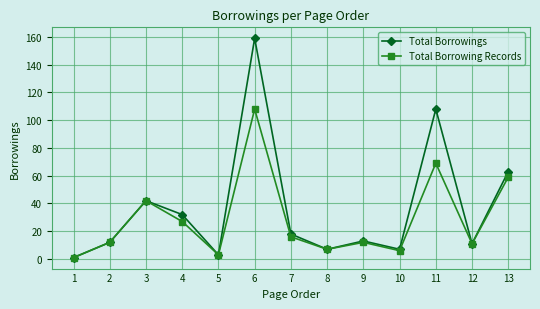

Which series has the widest spread of values?

Total Borrowings